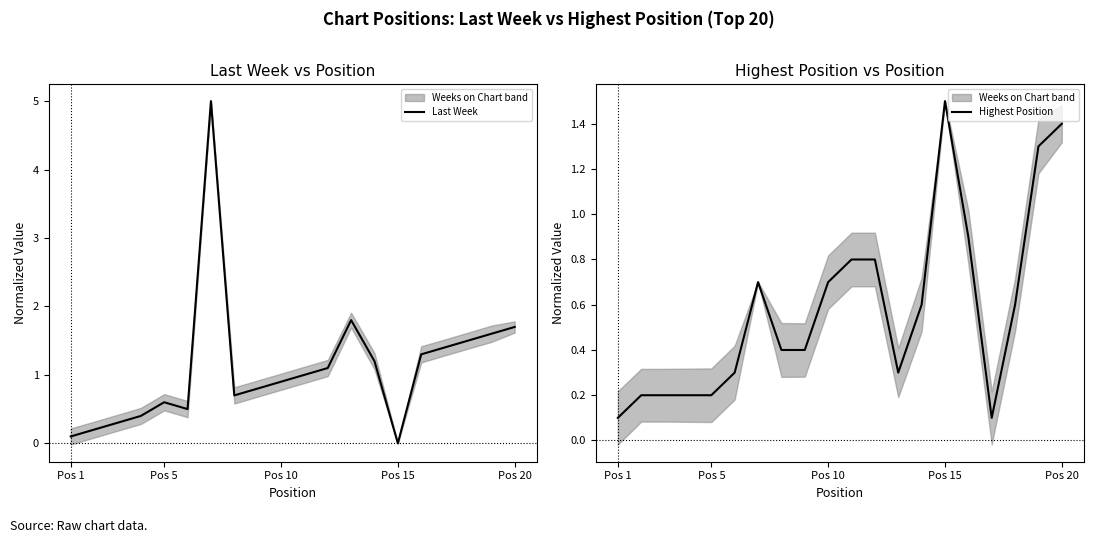

The Last Week series shows 0.8 at Pos 5. True or false?

False